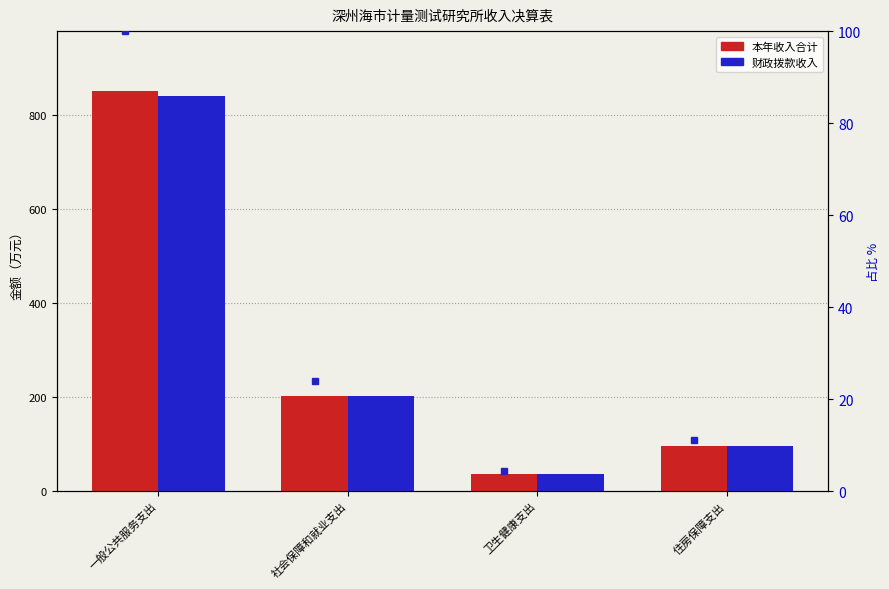

What is the sum of the 财政拨款收入 values at 住房保障支出 and 卫生健康支出?

132.2